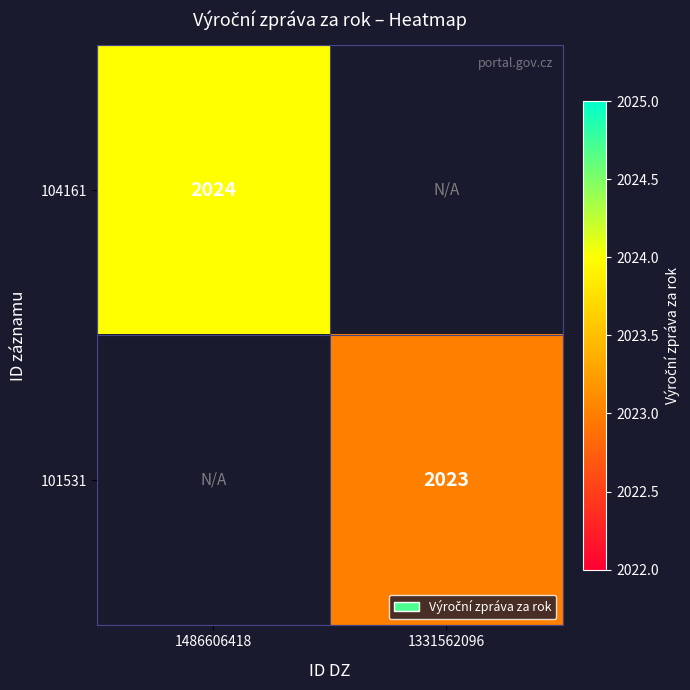

The value of 101531 at 1331562096 is 2023. True or false?

True